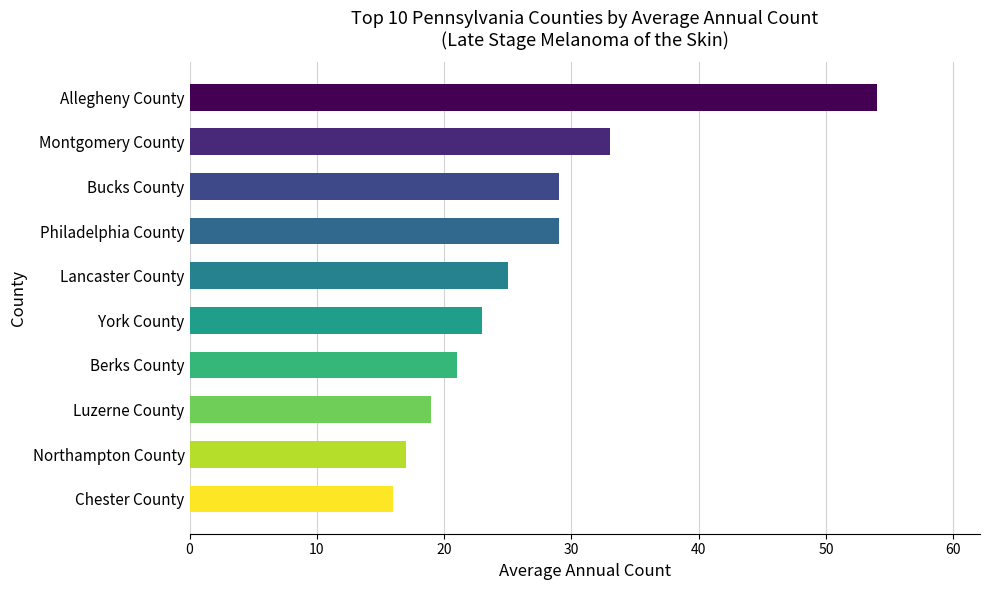

How many bars are there in total?

10